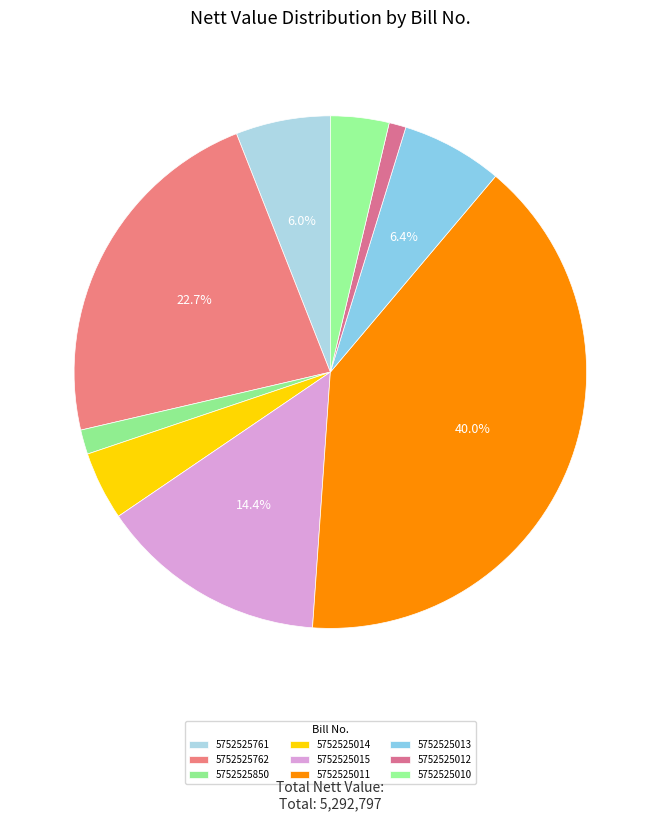

What is the ratio of the value at 5752525761 to the value at 5752525850?

3.9